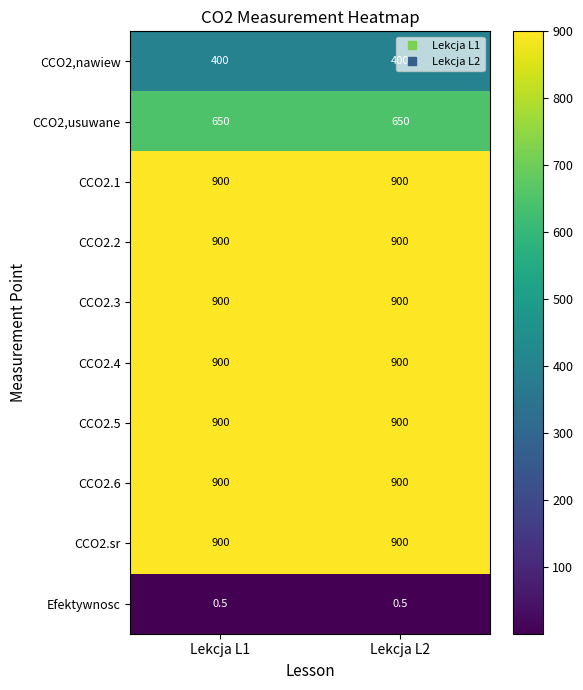

At how many categories does at least one series exceed 352?

2